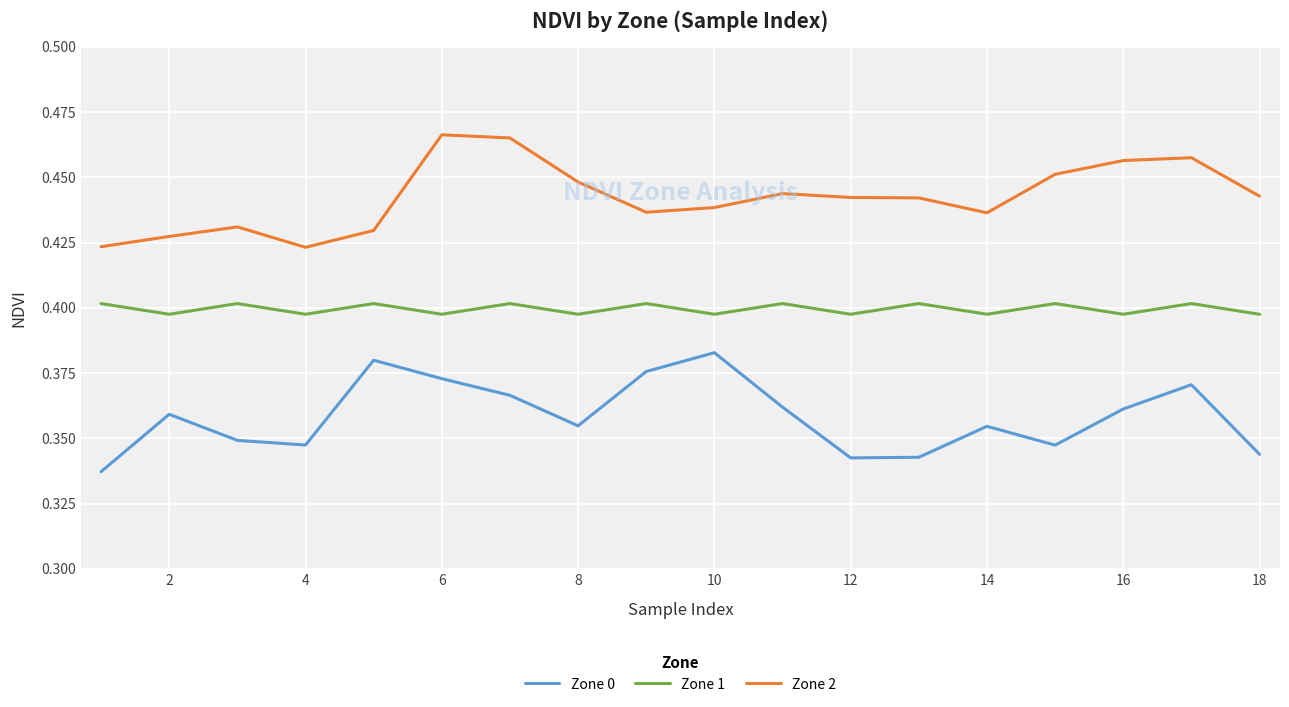

Which series has the largest total across all categories?

Zone 2